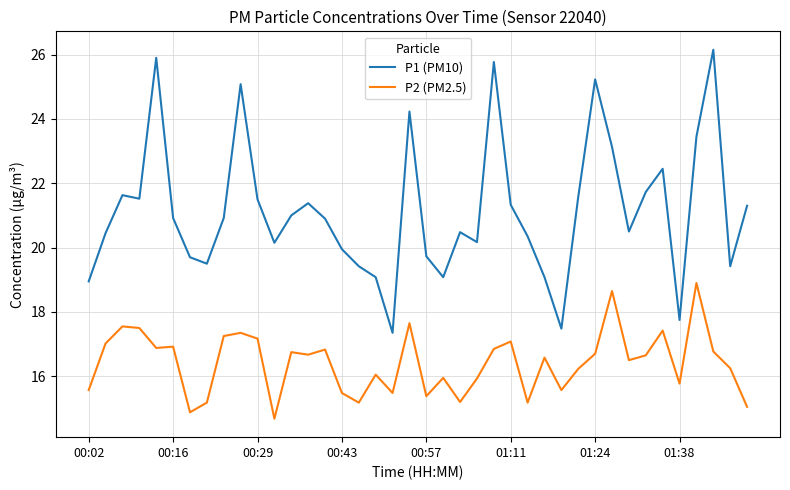

What is the difference between the maximum and minimum values in the P1 (PM10) series?

8.8